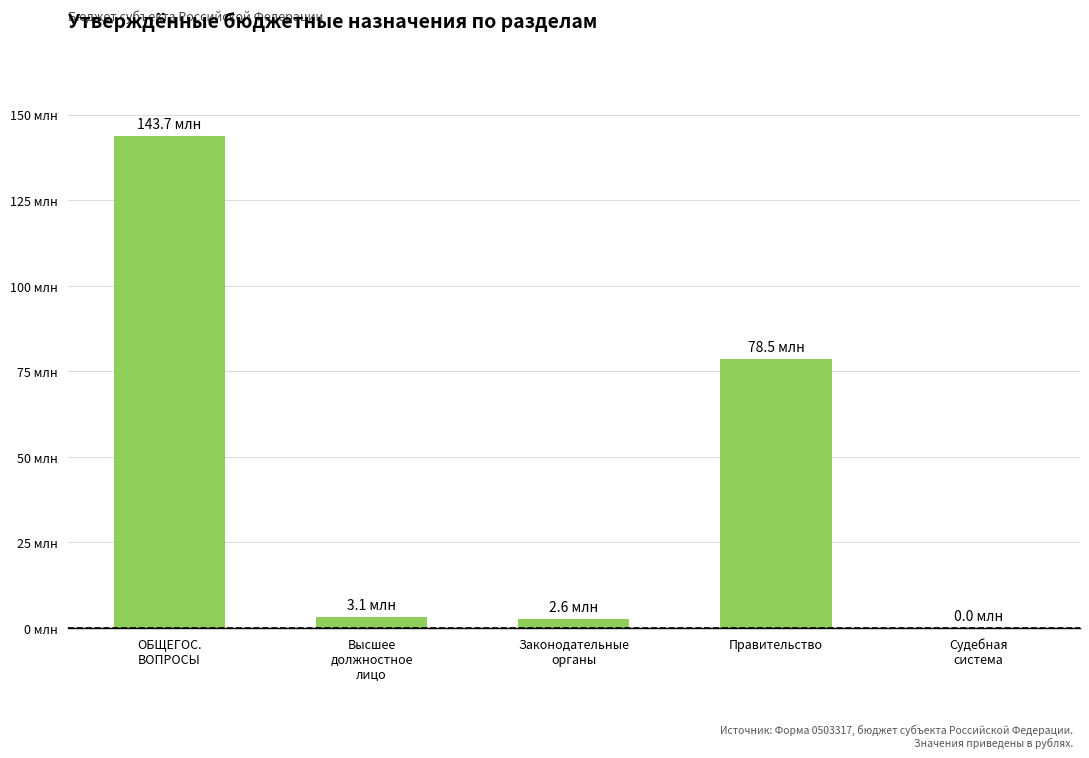

What is the approximate value at Правительство?

78538191.0